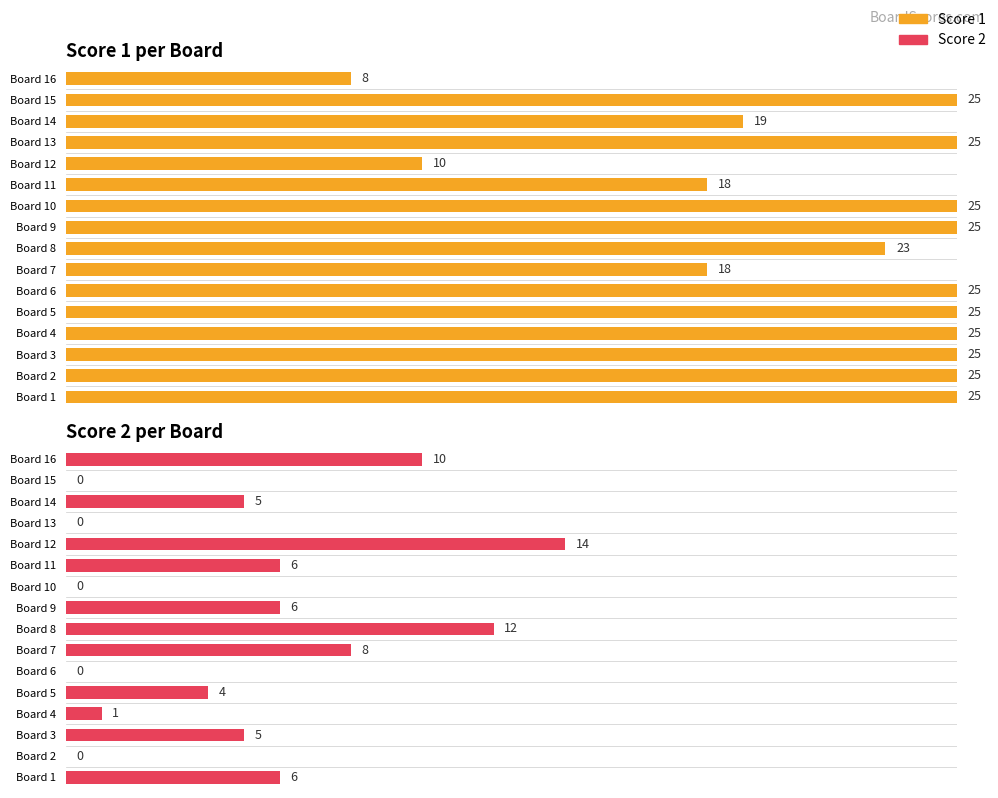

The value of Score 2 at 4 is 1. True or false?

True